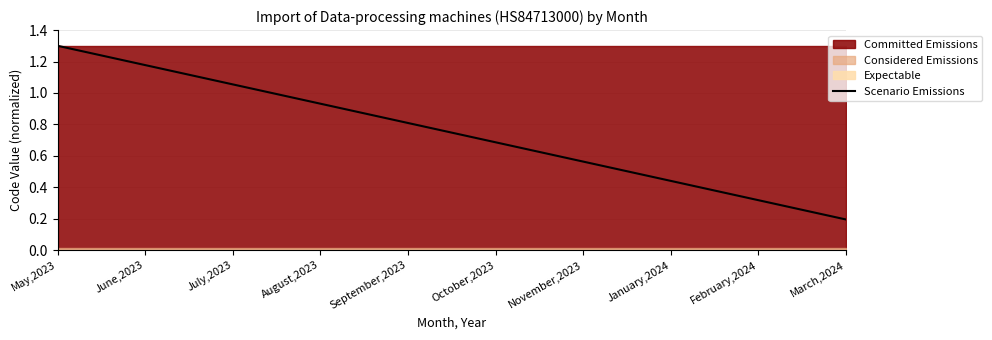

Rank the categories by value from lowest to highest.

March,2024, February,2024, January,2024, November,2023, October,2023, September,2023, August,2023, July,2023, June,2023, May,2023